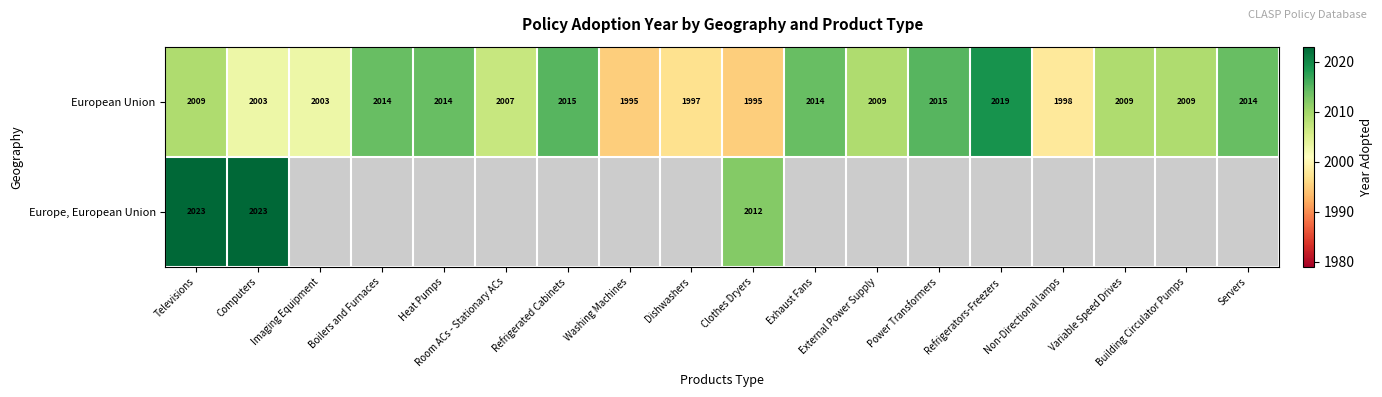

What is the difference between the second highest and second lowest values in the European Union series?

20